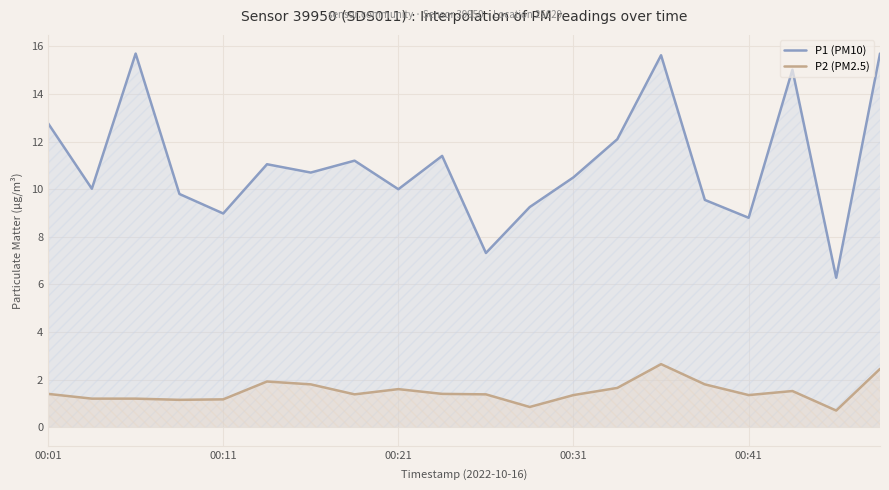

Count the number of data series in this chart.

2